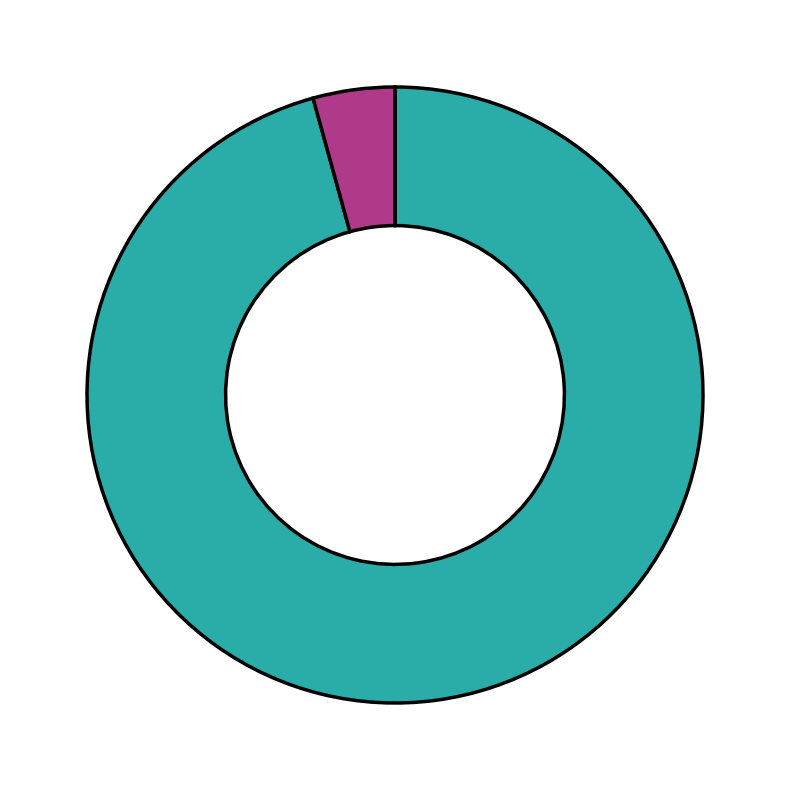

Is there a majority slice in this chart?

Yes